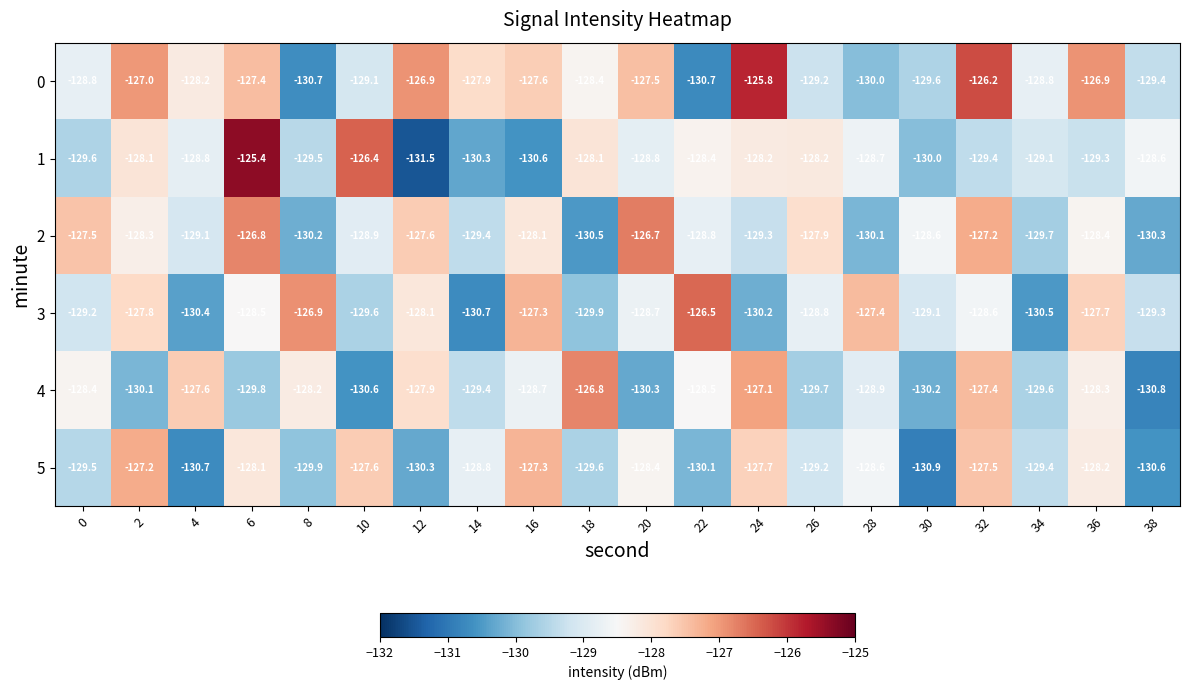

What is the sum of all 3 values?

-2575.2